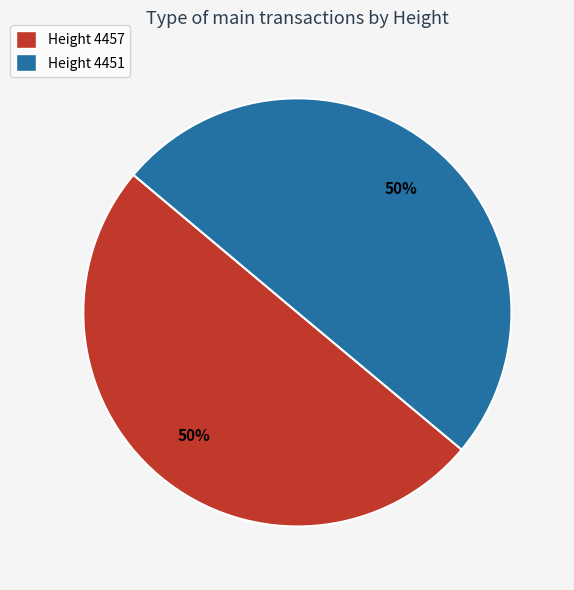

Is it true that Height 4457 is 41% of the pie?

False